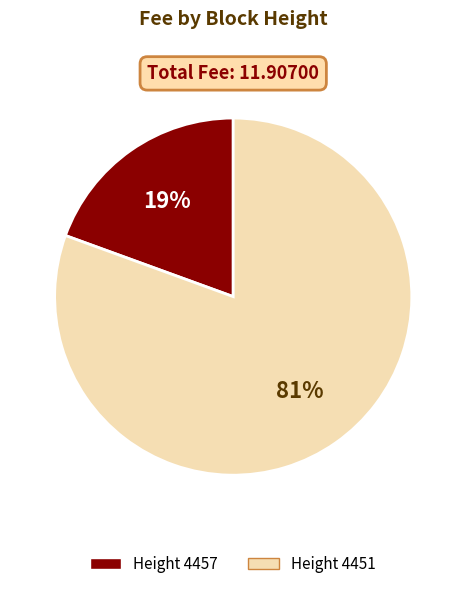

How many segments does this pie chart have?

2